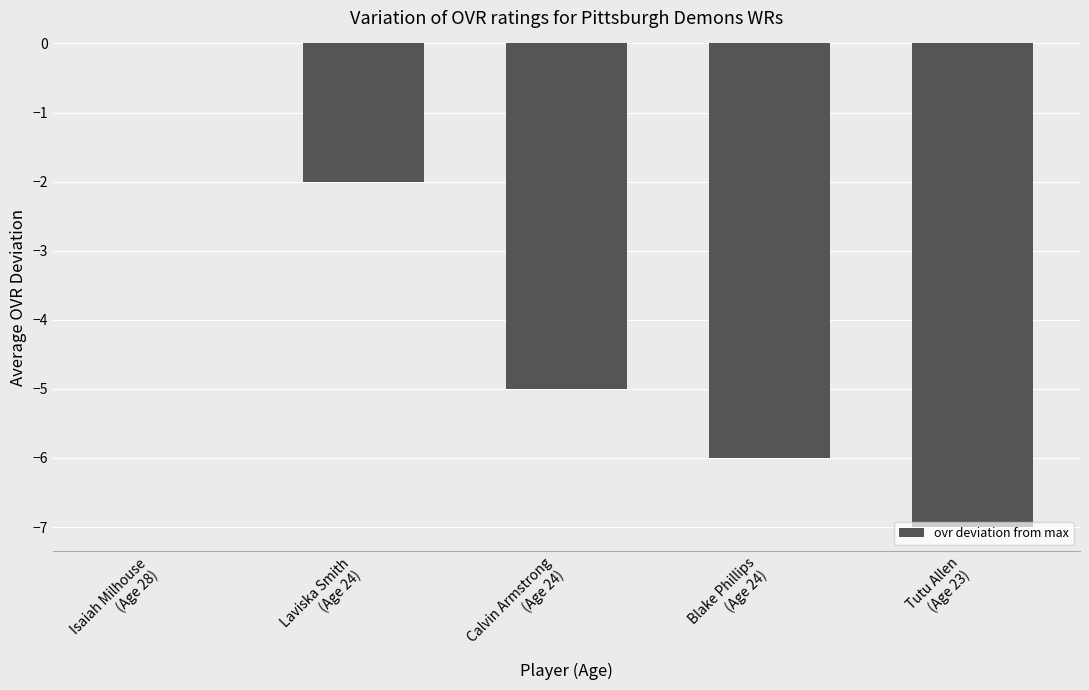

Reading left to right, list all the values displayed in this chart.

0	-2	-5	-6	-7